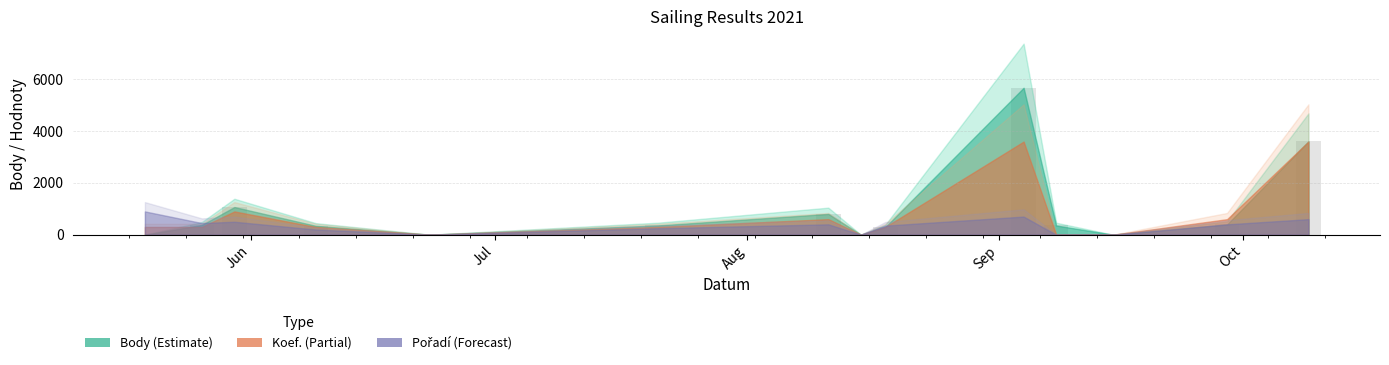

What is the maximum value shown in the chart?

5681